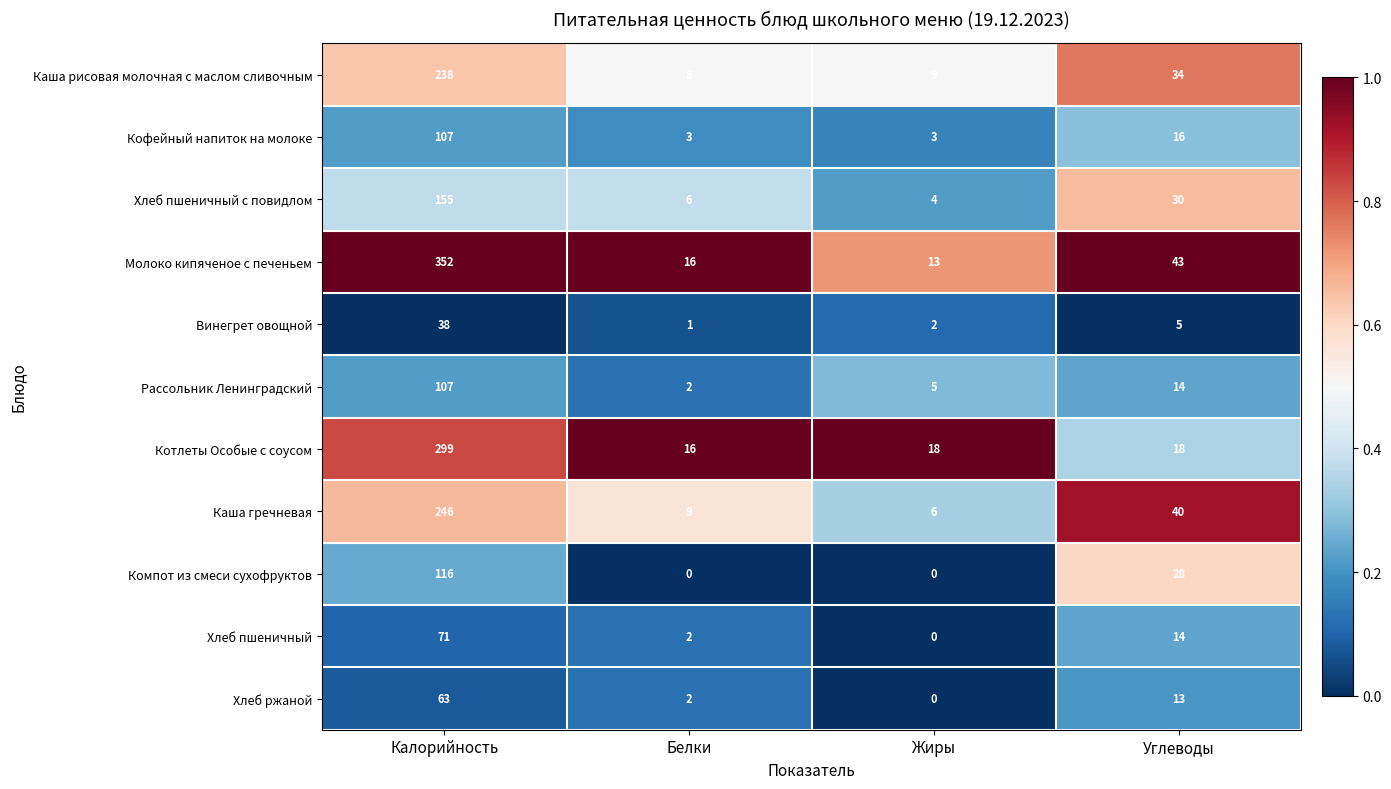

Rank the categories by Хлеб пшеничный с повидлом value from lowest to highest.

Жиры, Белки, Углеводы, Калорийность